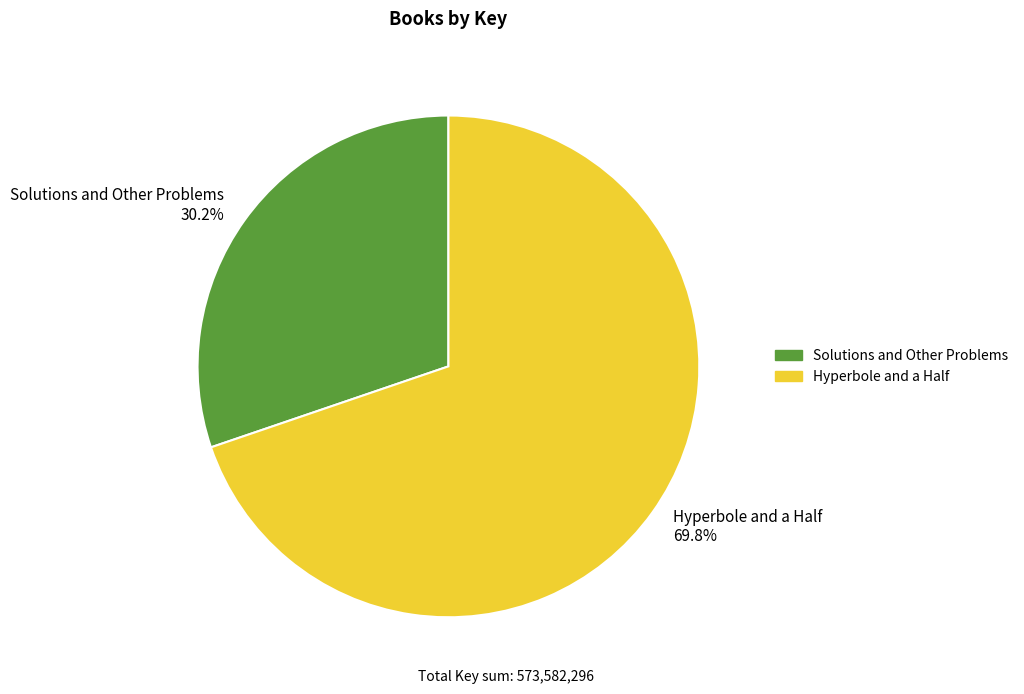

Which category has the smallest portion of the pie?

Solutions and Other Problems